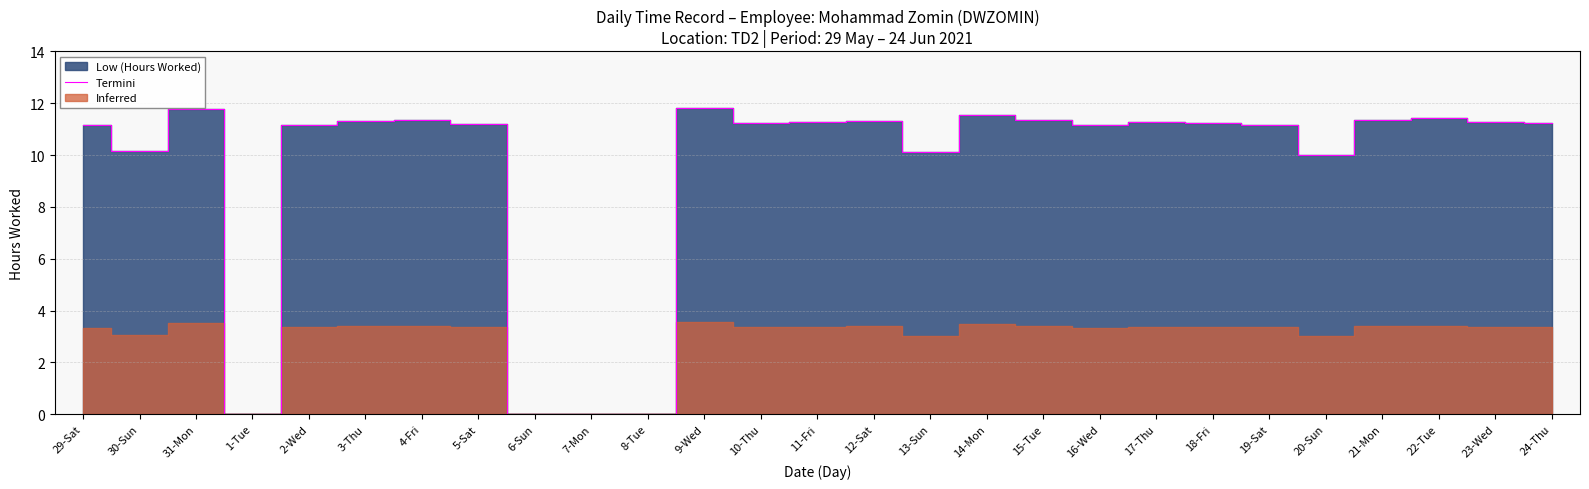

What is the label of the 20th point from the right?

5-Sat